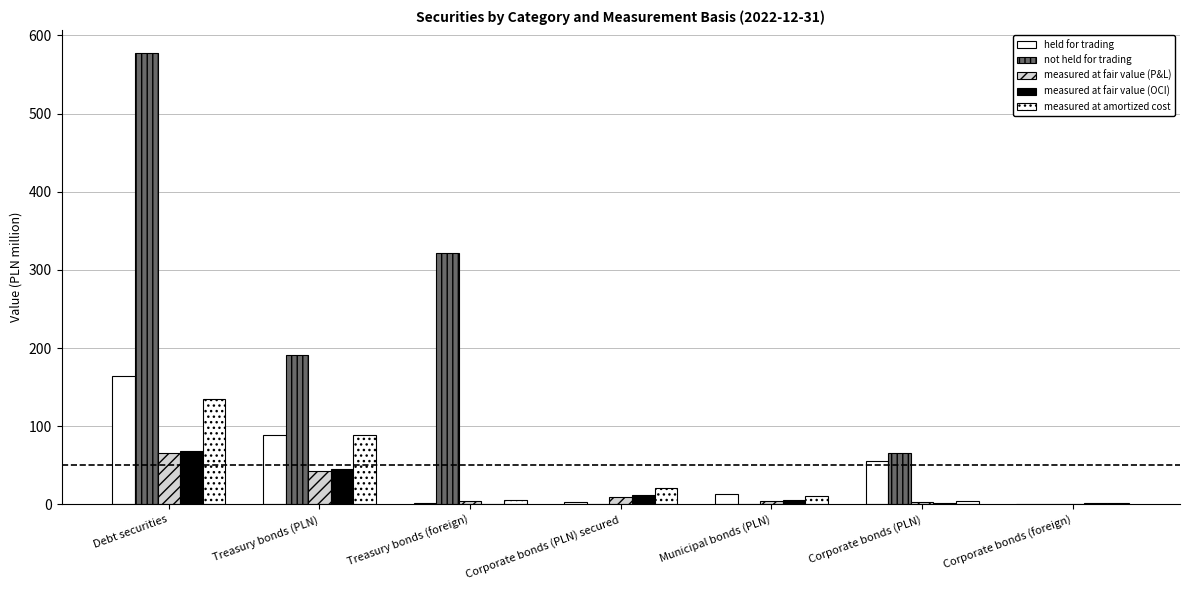

What is the label of the 5th bar from the left?

Municipal bonds (PLN)